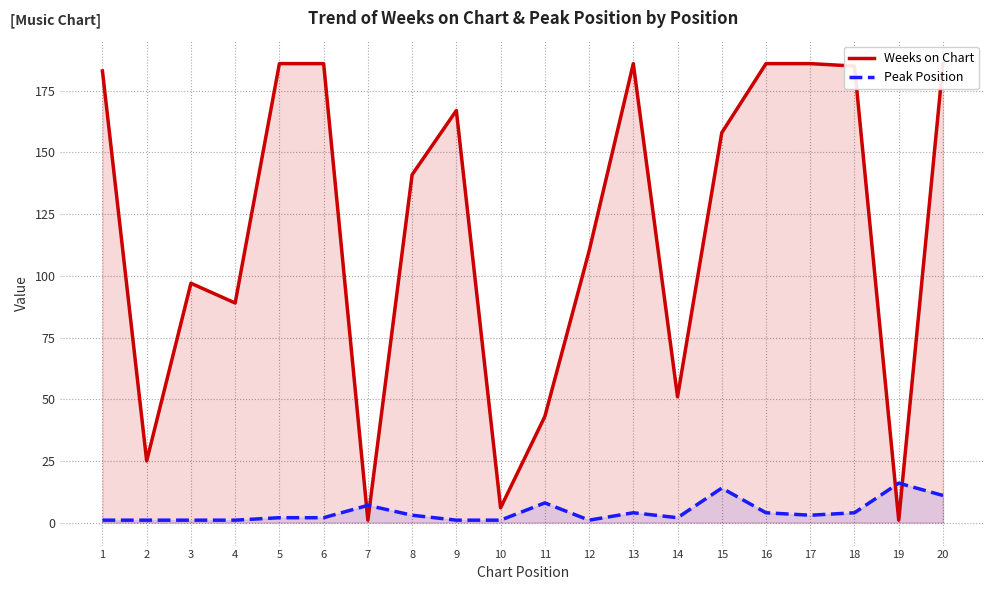

Between which two adjacent categories do Weeks on Chart and Peak Position first intersect?

6 and 7